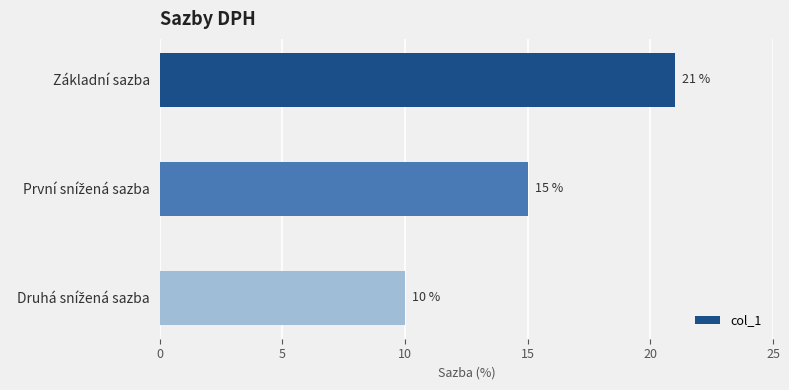

True or false: the data shows 21 at Základní sazba.

True